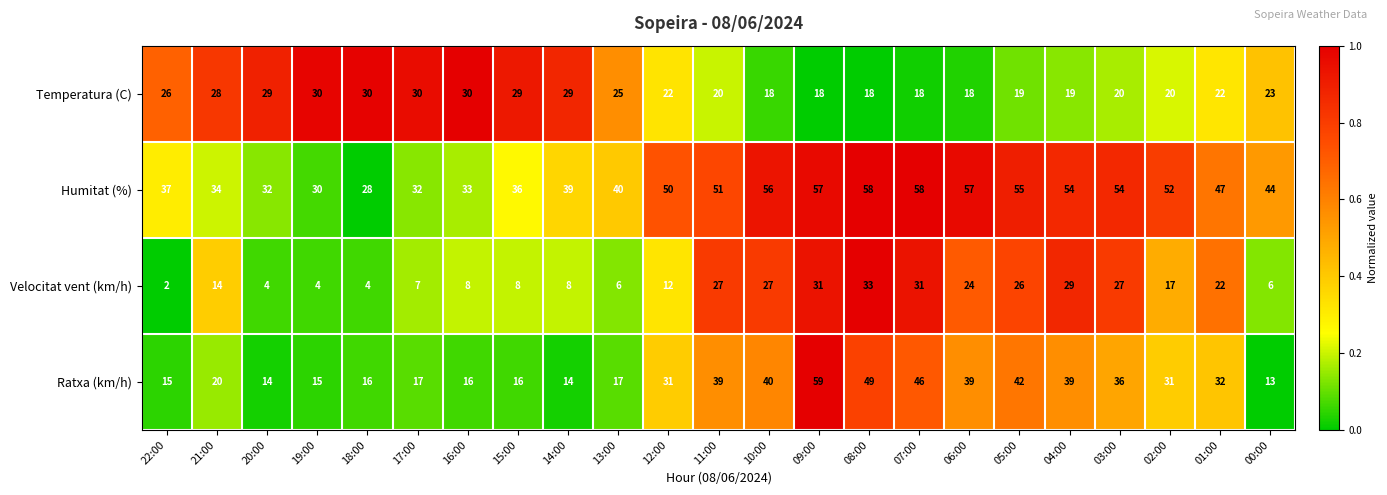

How many series are shown in this chart?

4